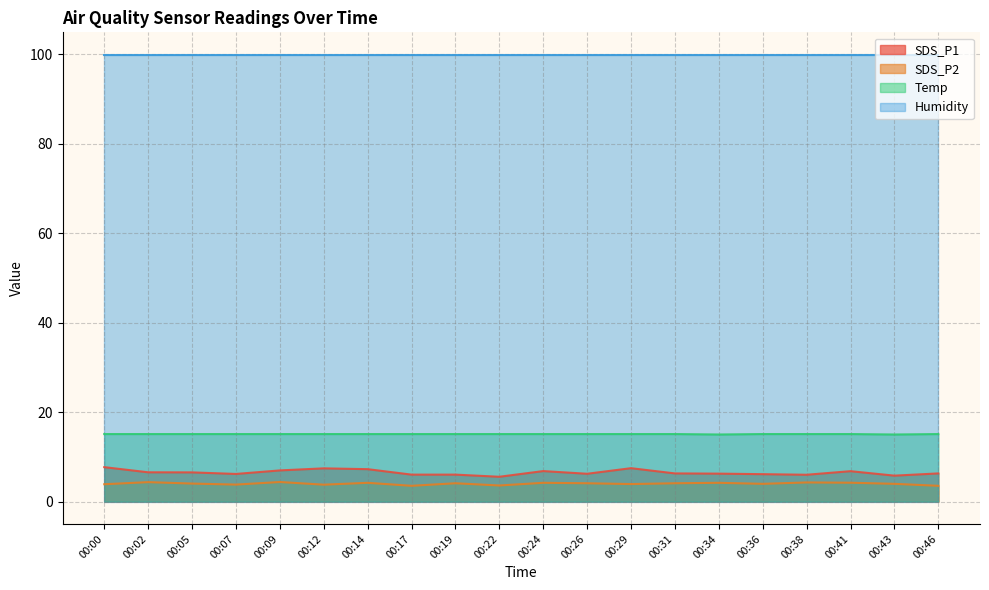

How many data points in SDS_P2 are less than 4?

9